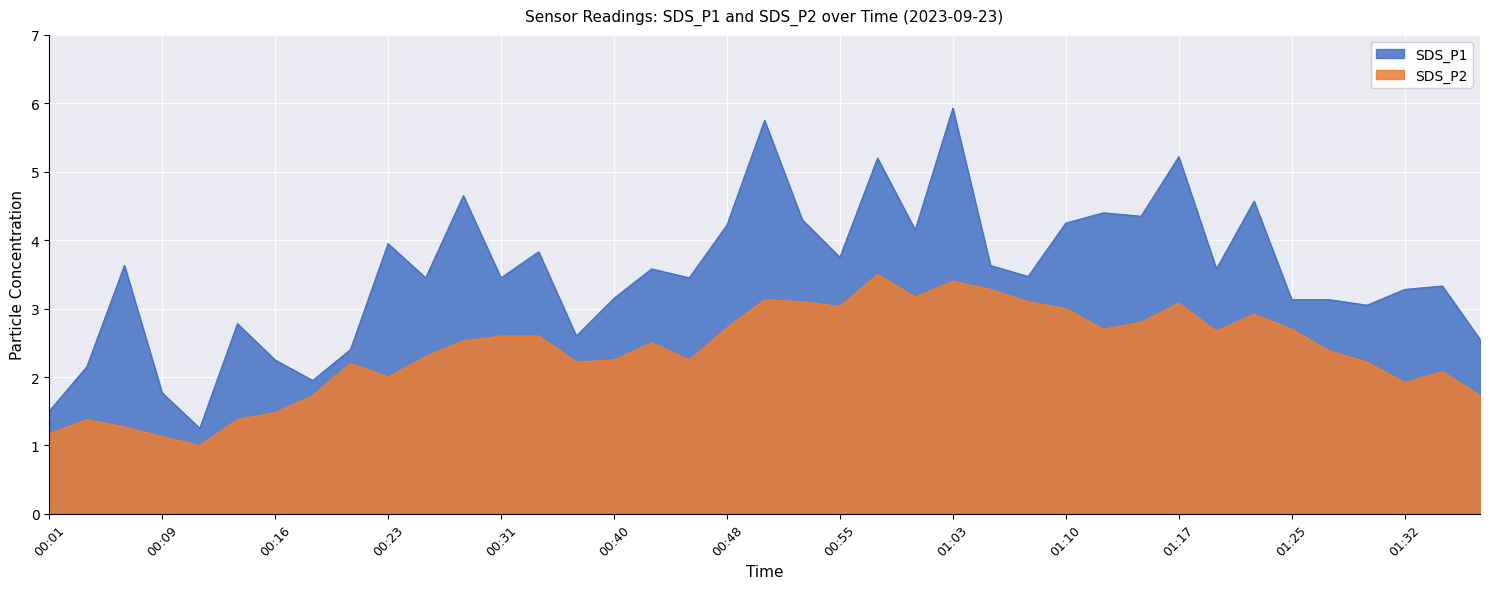

Rank the categories by SDS_P1 value from lowest to highest.

00:11, 00:01, 00:09, 00:18, 00:04, 00:16, 00:21, 01:37, 00:38, 00:13, 01:30, 01:25, 01:27, 00:40, 01:32, 01:35, 00:26, 00:31, 00:45, 01:08, 00:43, 01:20, 00:06, 01:05, 00:55, 00:35, 00:23, 01:00, 00:48, 01:10, 00:53, 01:15, 01:12, 01:22, 00:28, 00:58, 01:17, 00:50, 01:03